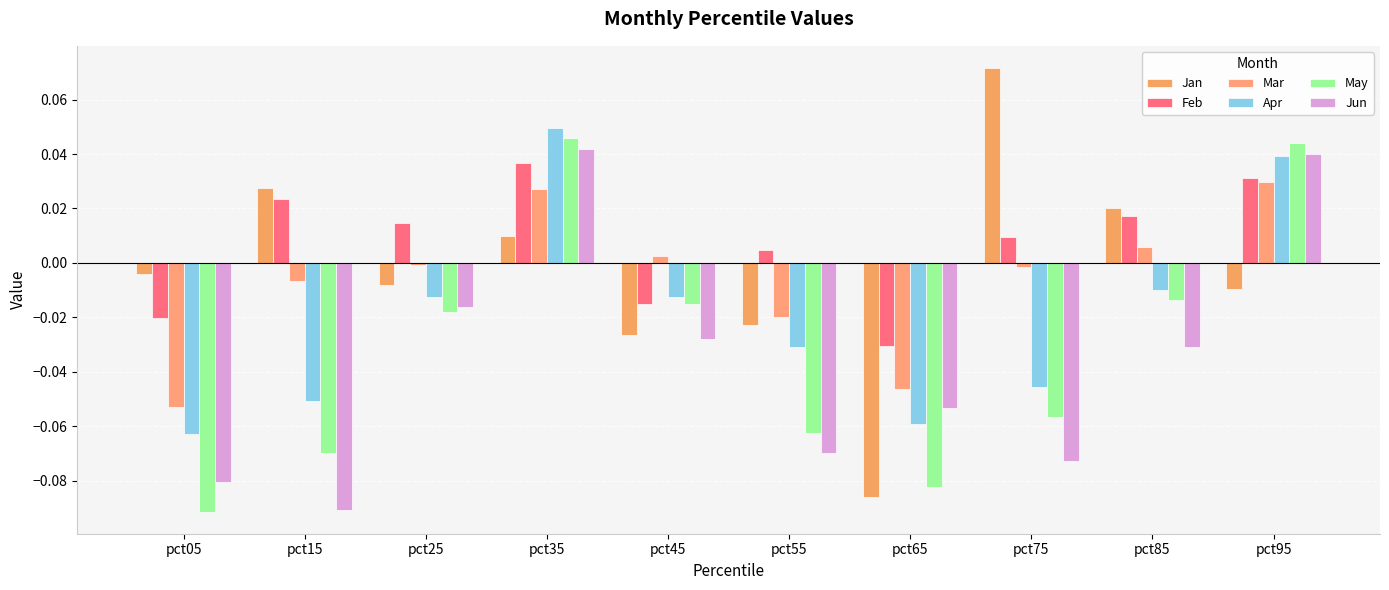

The value of Feb at pct05 is -0.0. True or false?

False